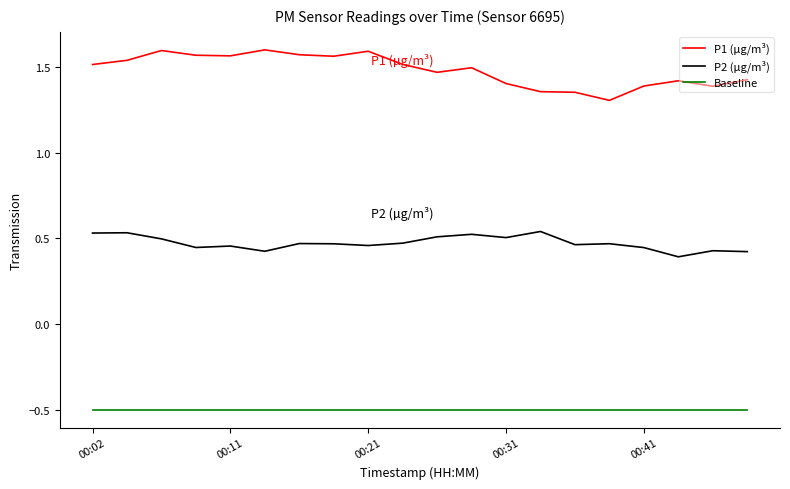

Which series has the largest total across all categories?

P1 (µg/m³)